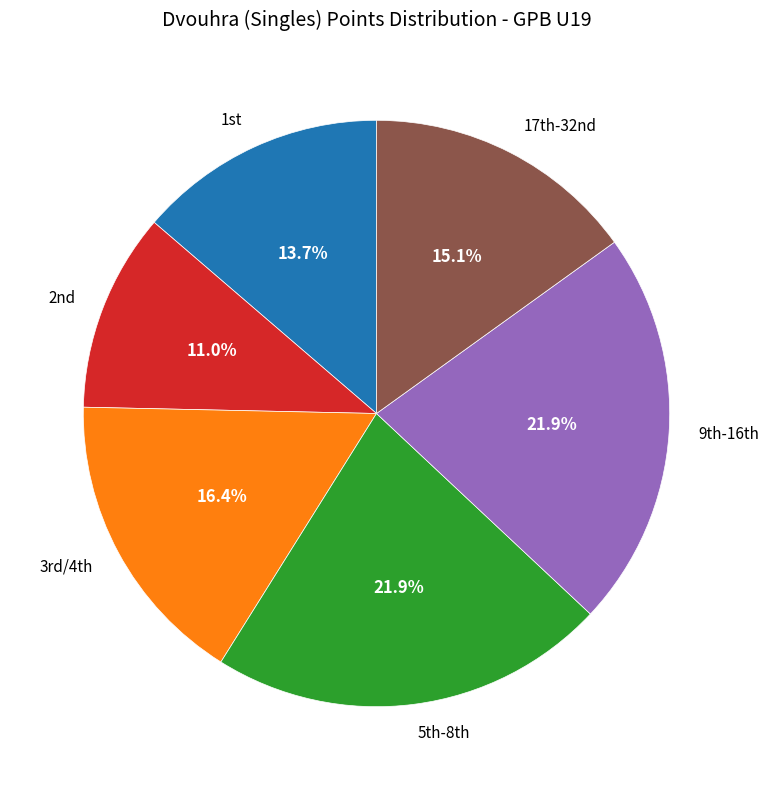

What is the smallest slice in the pie chart?

2nd